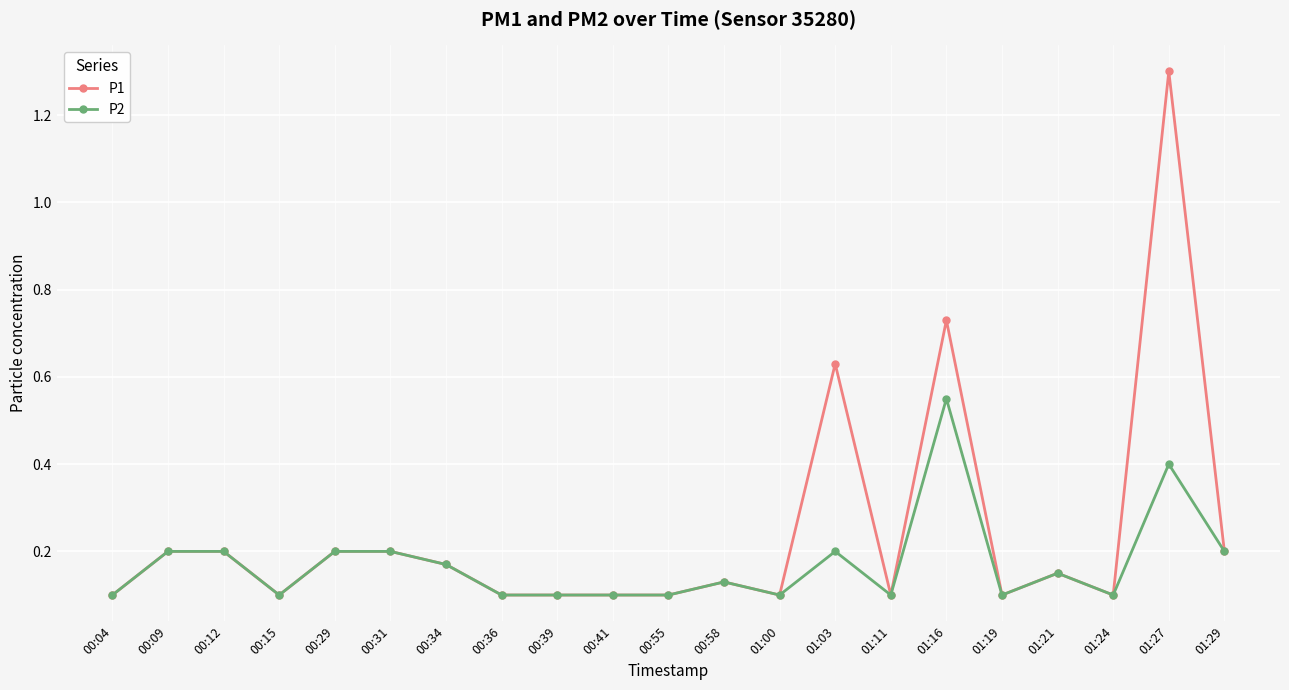

What is the label of the 1st point from the right?

01:29